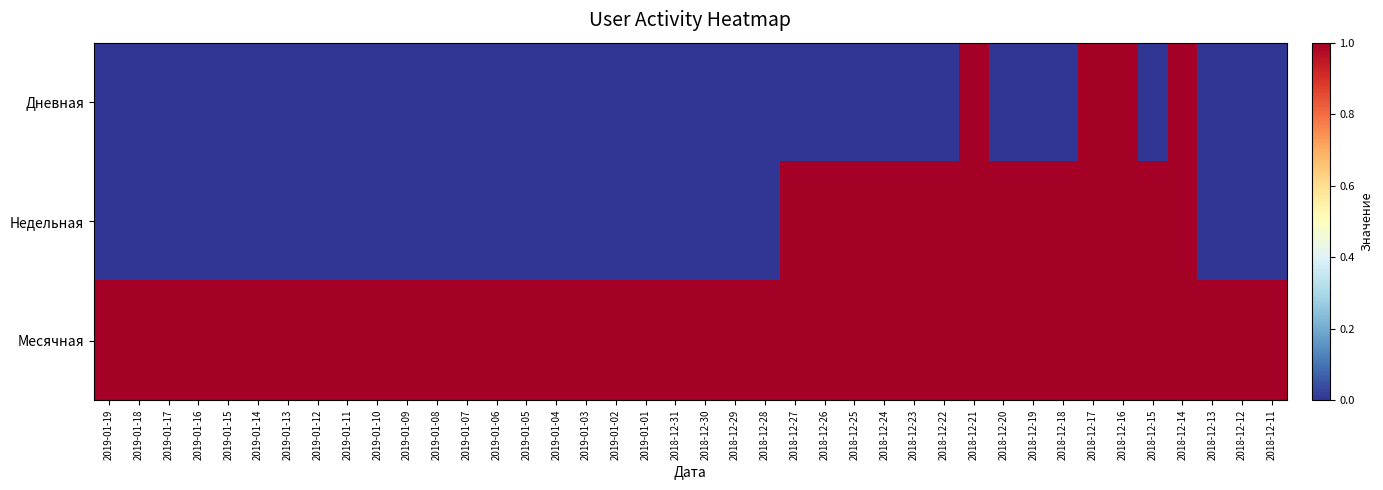

What is the total value across all series at 2019-01-04?

1